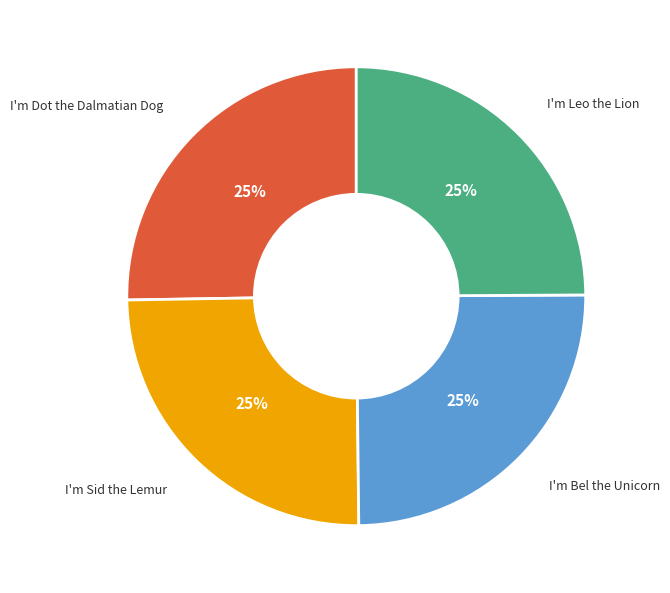

How many segments does this pie chart have?

4